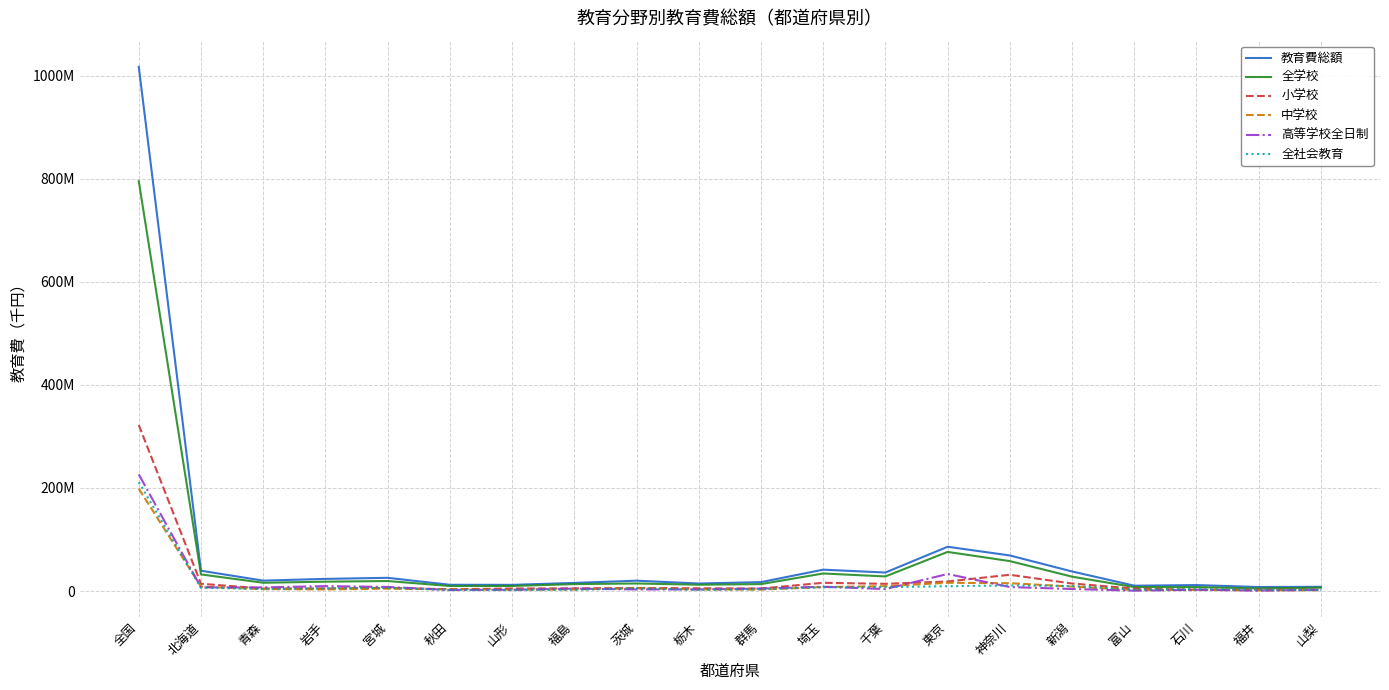

What are all the series names shown in the legend?

教育費総額, 全学校, 小学校, 中学校, 高等学校全日制, 全社会教育